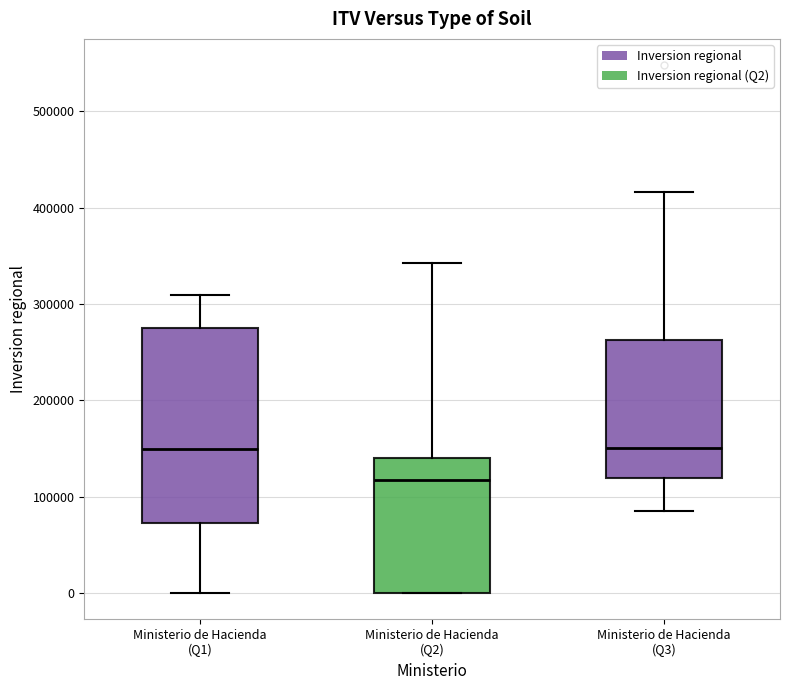

Where is the lower edge of the box for Ministerio de Hacienda (Q3) on the y-axis? The values are not printed on the chart, so give them approximately, as read against the axis.

120000